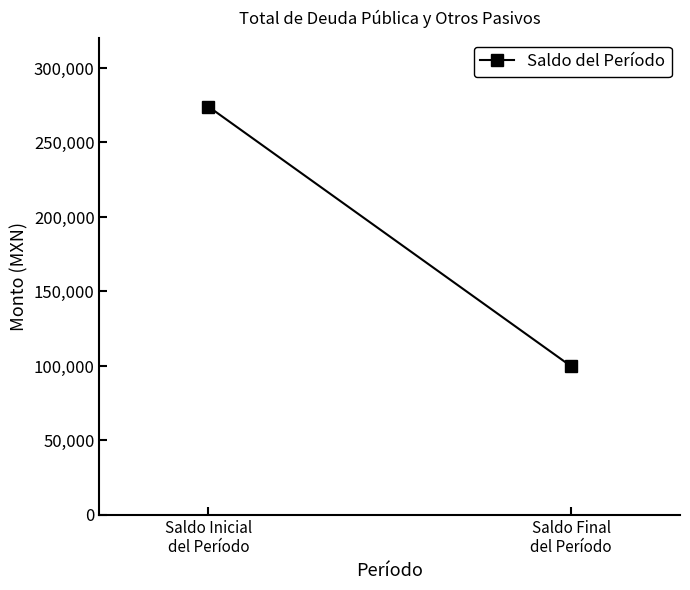

What is the change in value from Saldo Inicial
del Período to Saldo Final
del Período?

-174339.4